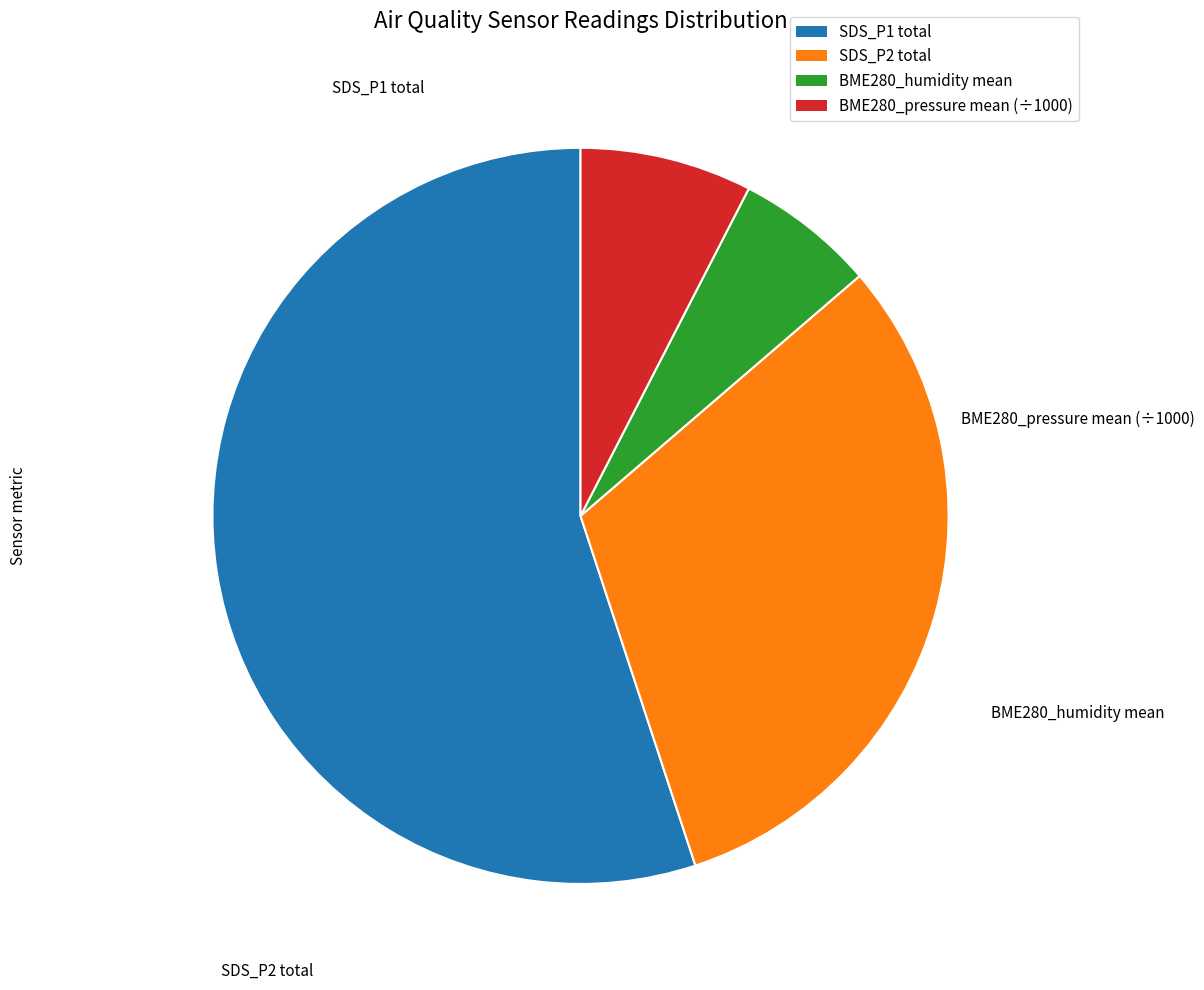

Which has a higher value, BME280_pressure or SDS_P1?

SDS_P1